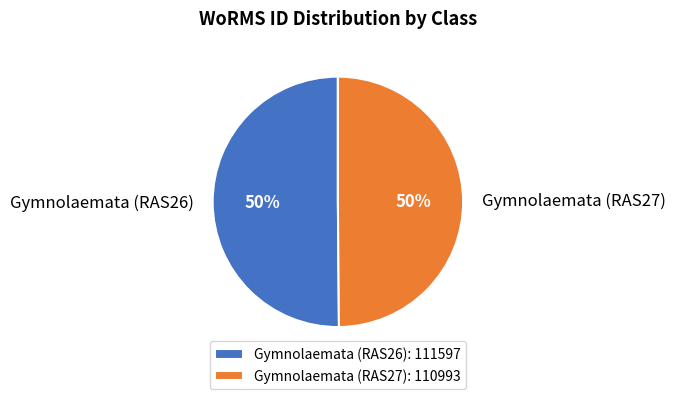

To the nearest percent, what is the combined percentage of Gymnolaemata (RAS27) and Gymnolaemata (RAS26)?

100%